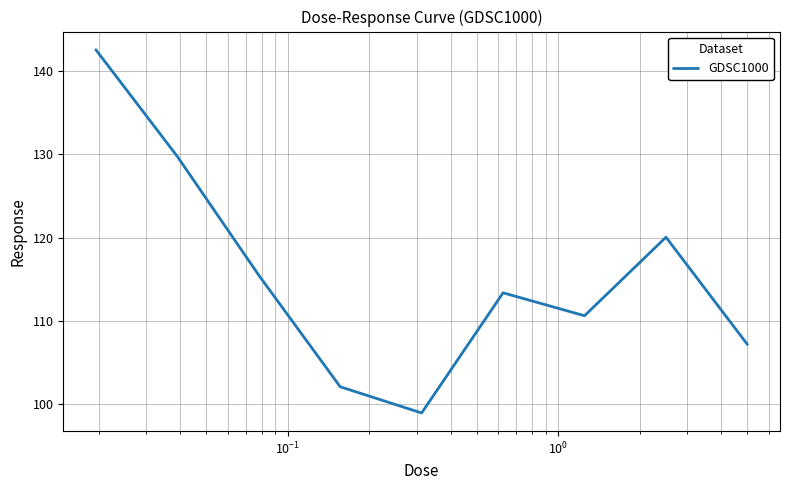

What is the greatest value displayed?

142.6